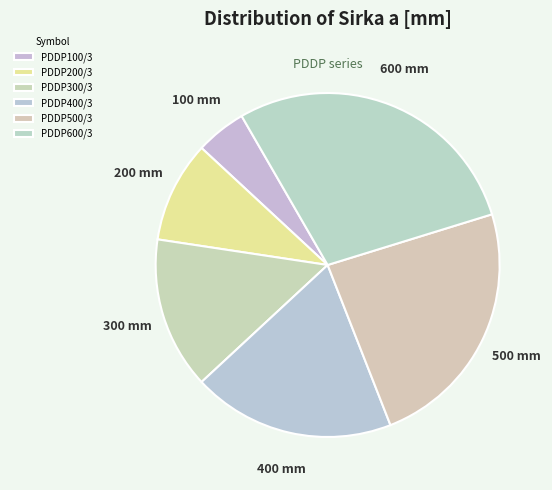

Between PDDP200/3 and PDDP400/3, which is larger?

PDDP400/3